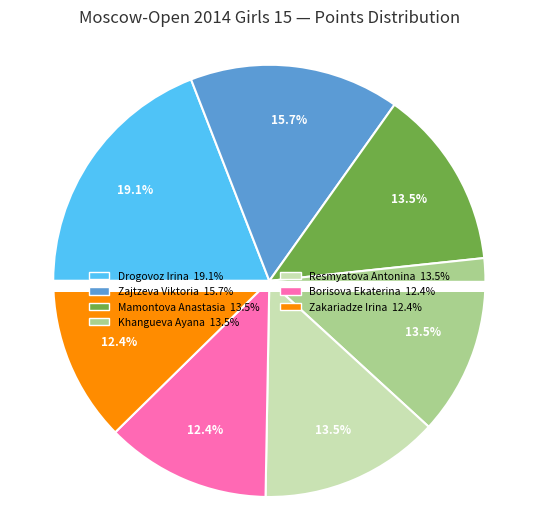

Which category has the biggest portion of the pie?

Drogovoz Irina